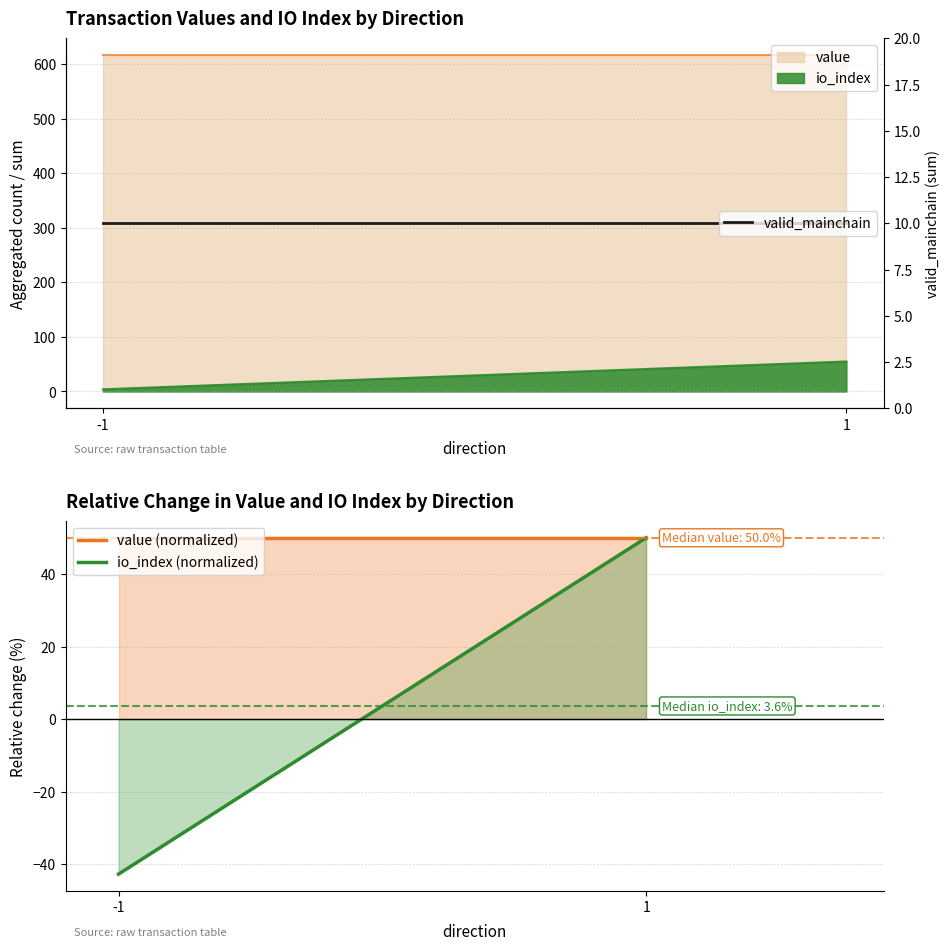

True or false: io_index (normalized) has a value of -60.5 at -1.

False